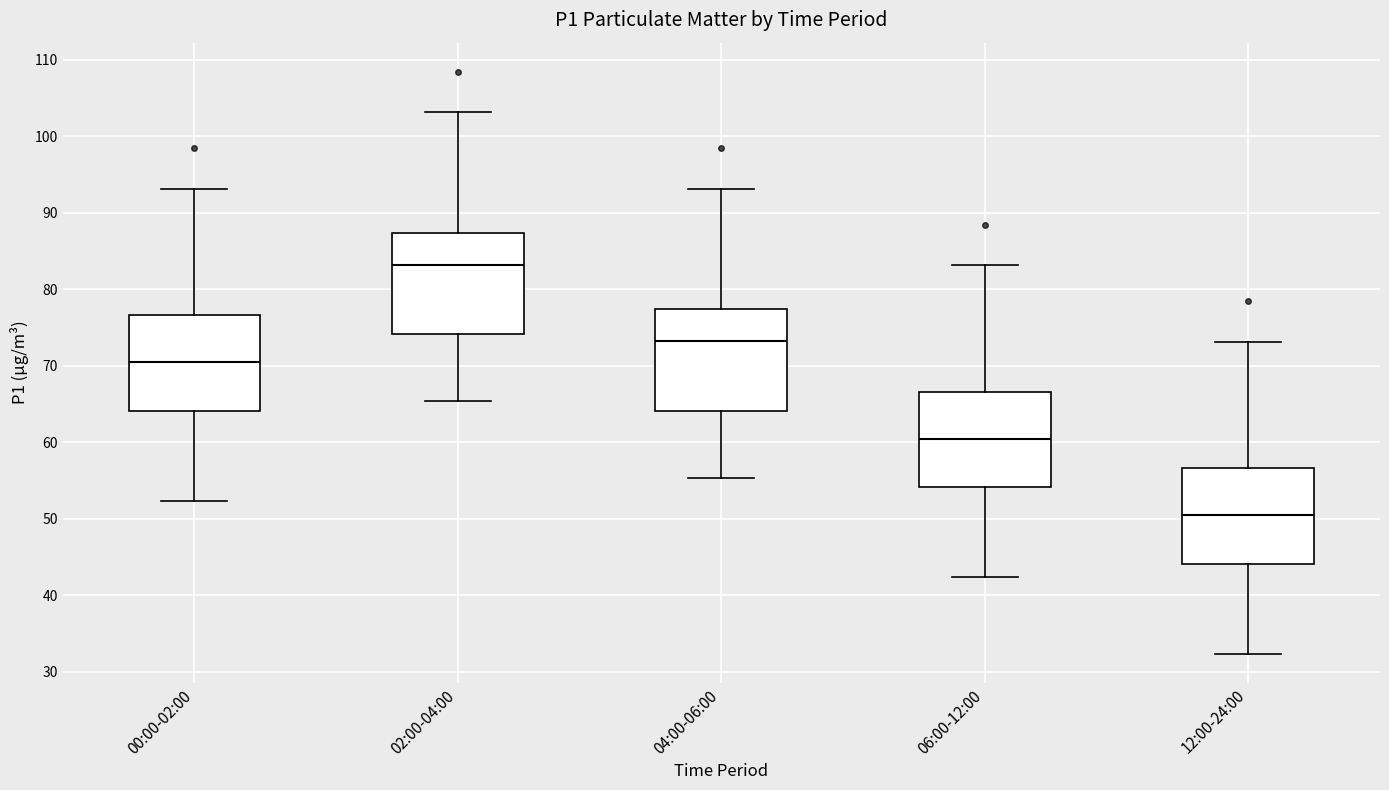

Reading left to right, transcribe this box plot: for each box, give where its median line is, the range the box spans, and where its two whiskers end, as read against the y-axis. The values are not printed on the chart, so give them approximately, as read against the axis.

00:00-02:00: median 70, box 64 to 77, whiskers 52 to 93
02:00-04:00: median 83, box 74 to 87, whiskers 65 to 103
04:00-06:00: median 73, box 64 to 77, whiskers 55 to 93
06:00-12:00: median 60, box 54 to 67, whiskers 42 to 83
12:00-24:00: median 50, box 44 to 57, whiskers 32 to 73